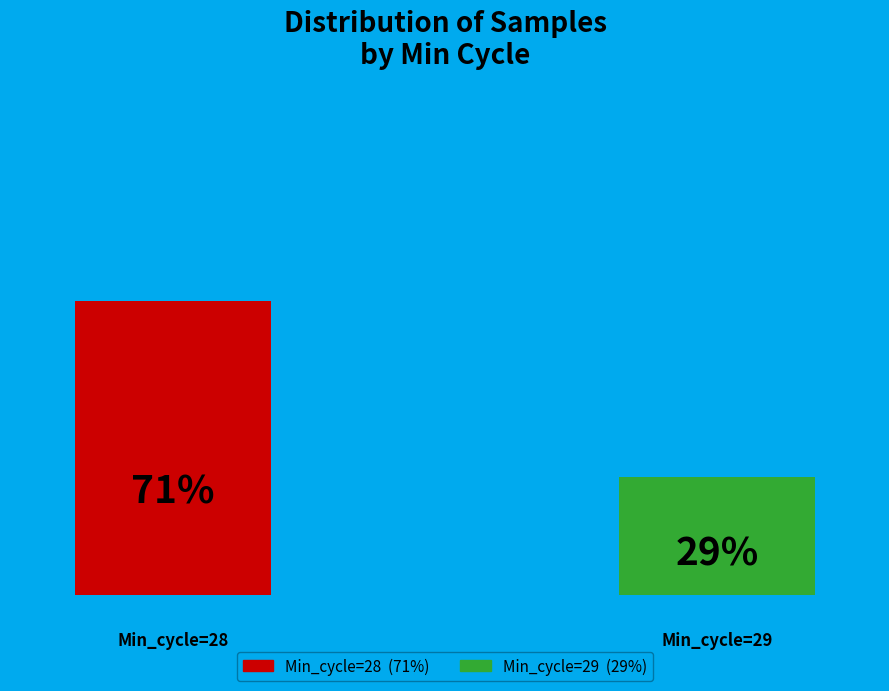

Between 28 and 28, which is larger?

28